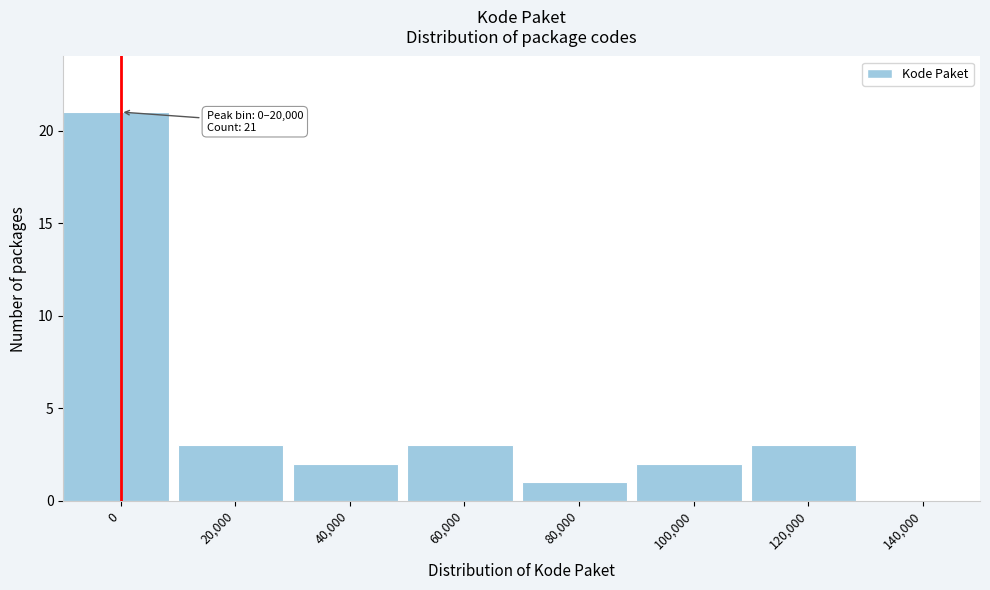

Reading left to right, extract all data points from this chart.

0=21	20,000=3	40,000=2	60,000=3	80,000=1	100,000=2	120,000=3	140,000=0